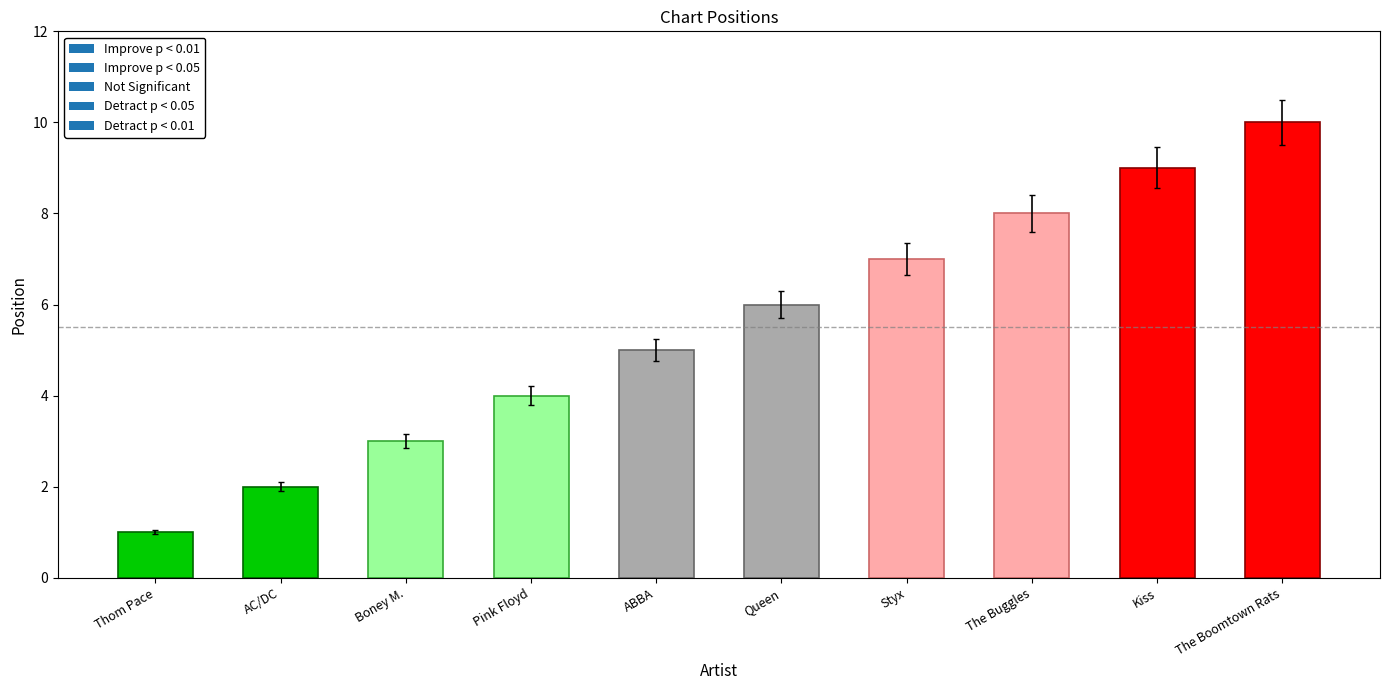

How many values are between 3 and 8?

6